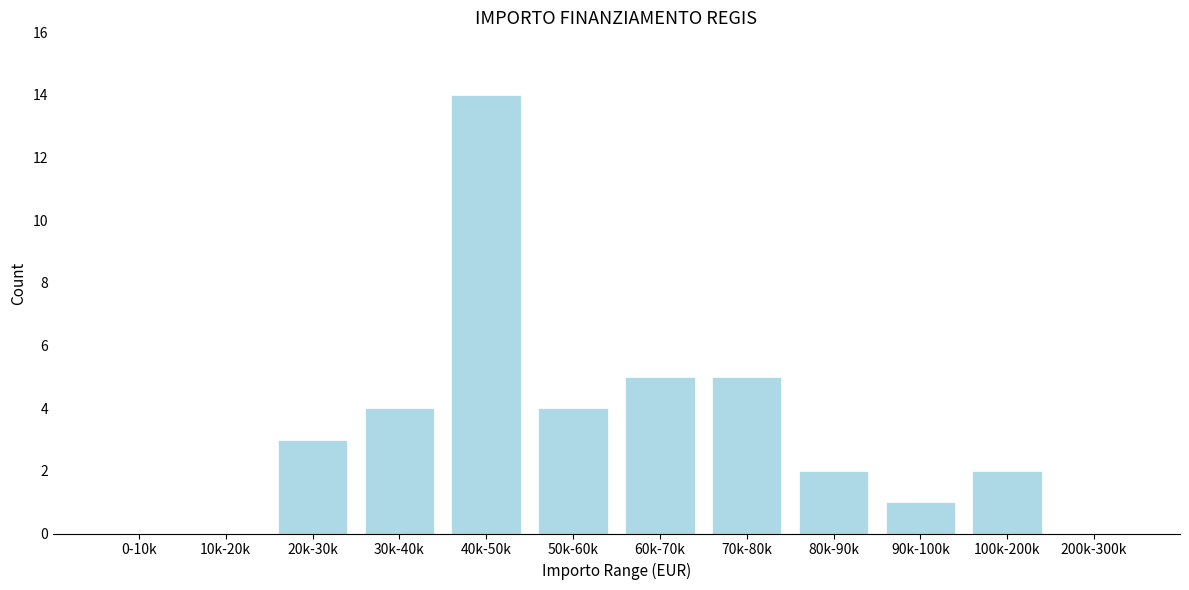

Reading right to left, what are all the values shown in this chart?

200k-300k=0	100k-200k=2	90k-100k=1	80k-90k=2	70k-80k=5	60k-70k=5	50k-60k=4	40k-50k=14	30k-40k=4	20k-30k=3	10k-20k=0	0-10k=0